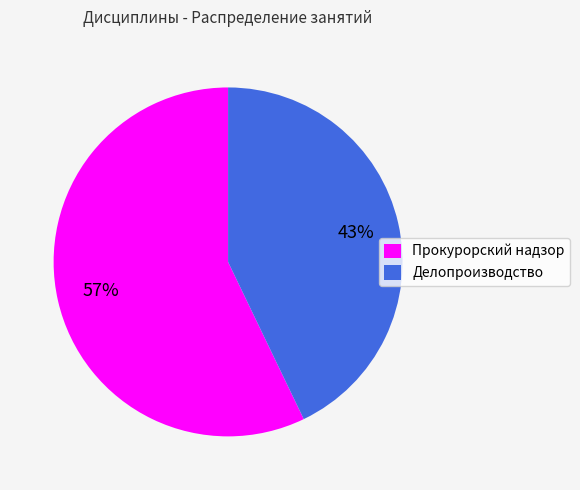

True or false: Прокурорский надзор accounts for 52% of the total.

False